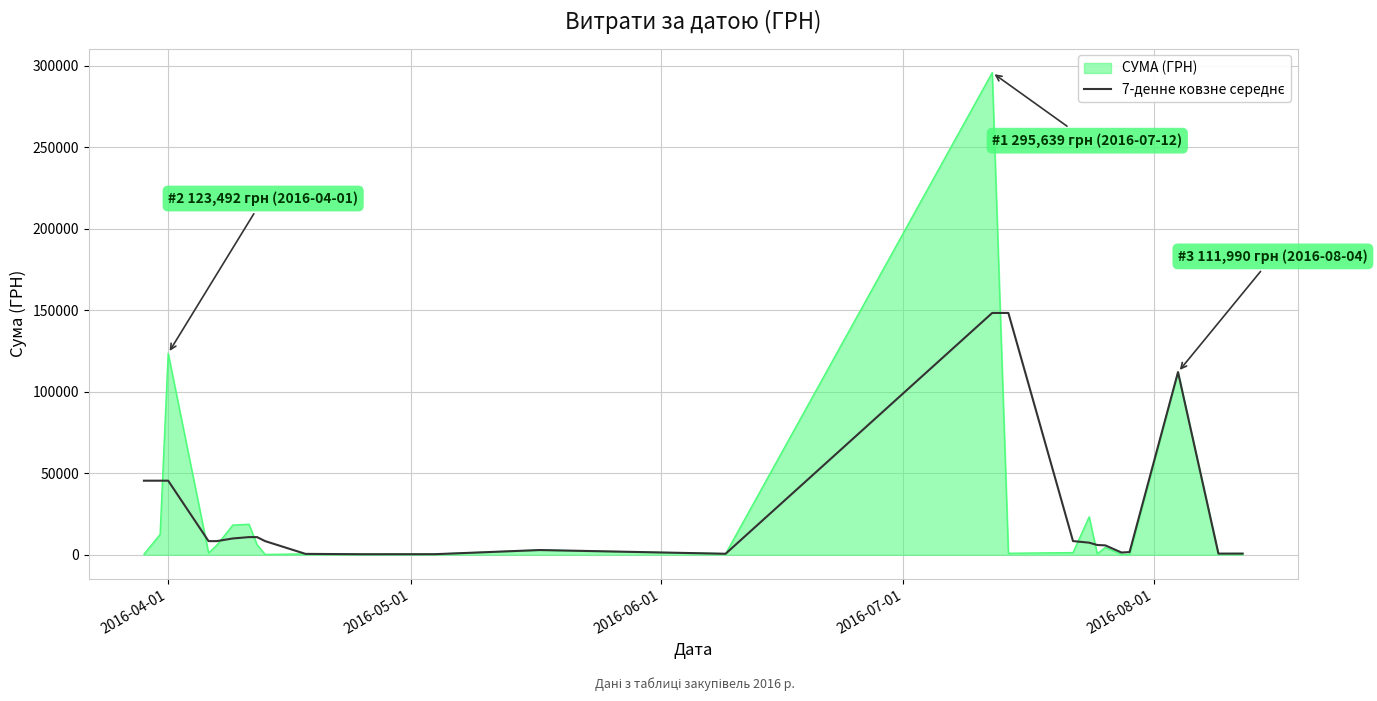

Which series has the largest range (max minus min)?

СУМА (ГРН)